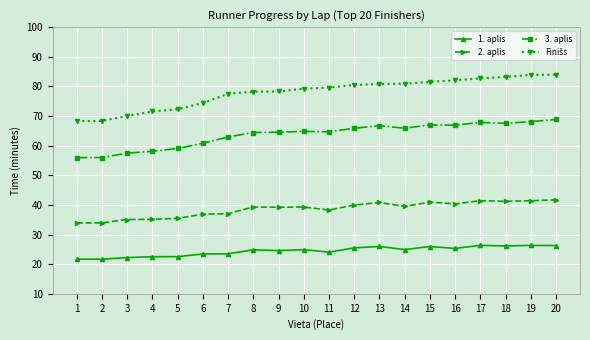

True or false: 1. aplis has more than 0 interior local peaks.

True